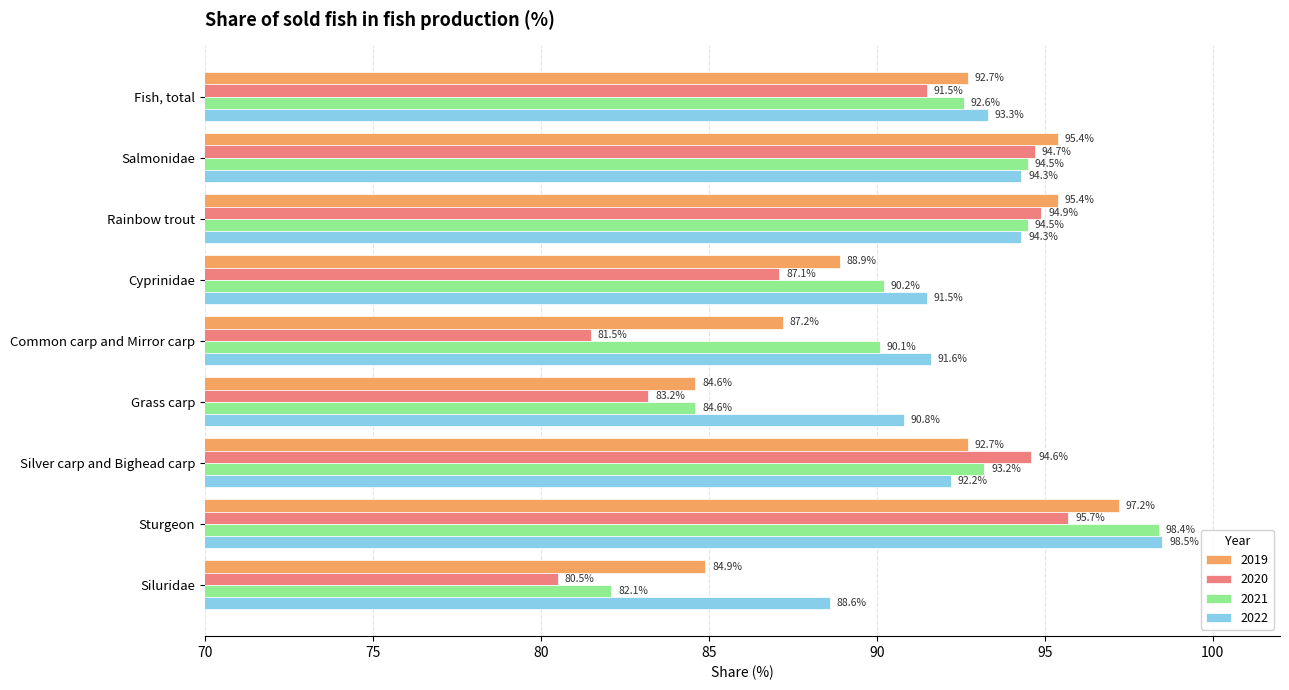

What are all the series names shown in the legend?

2019, 2020, 2021, 2022